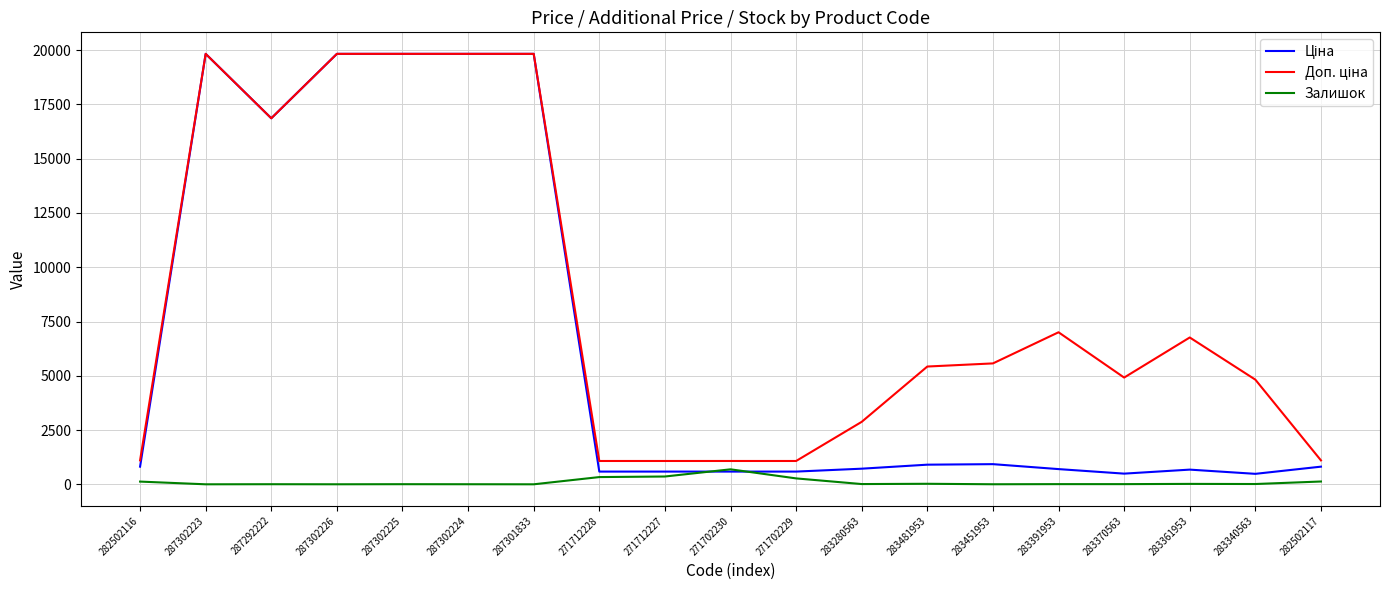

What is the total value across all series at 271702230?

2350.4